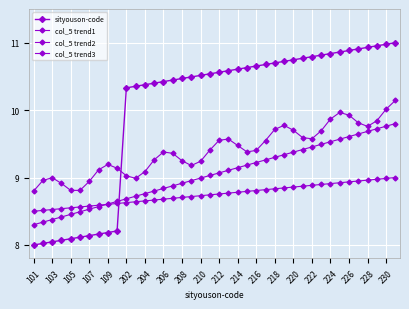

How many lines are shown in the chart?

4